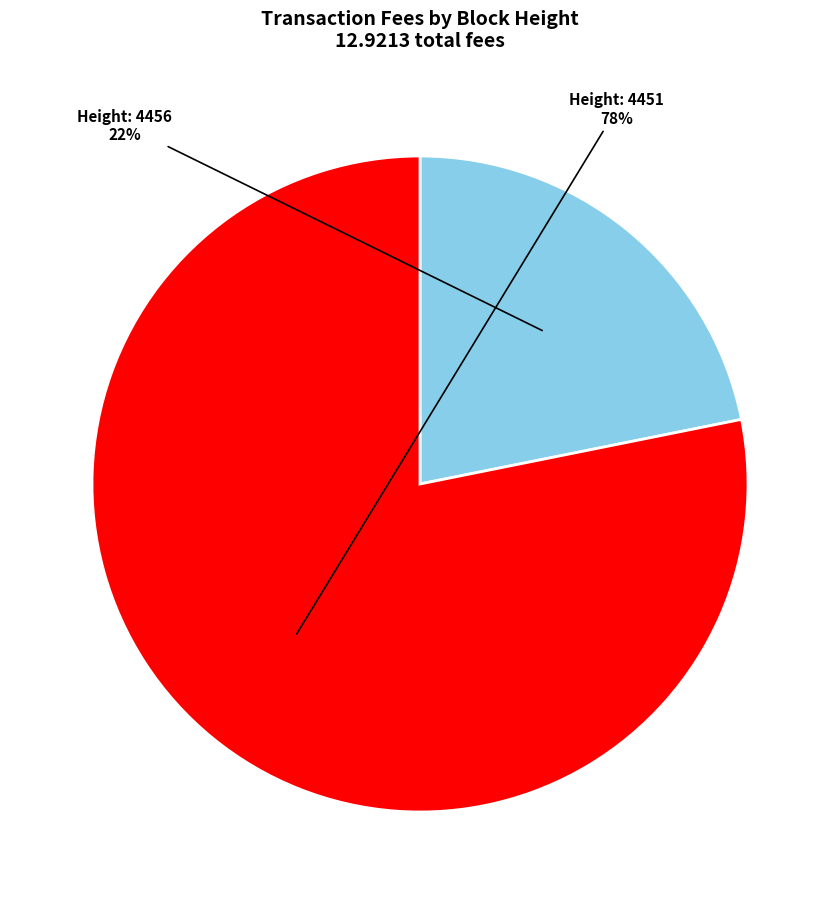

Is there any slice that represents more than half of the pie?

Yes